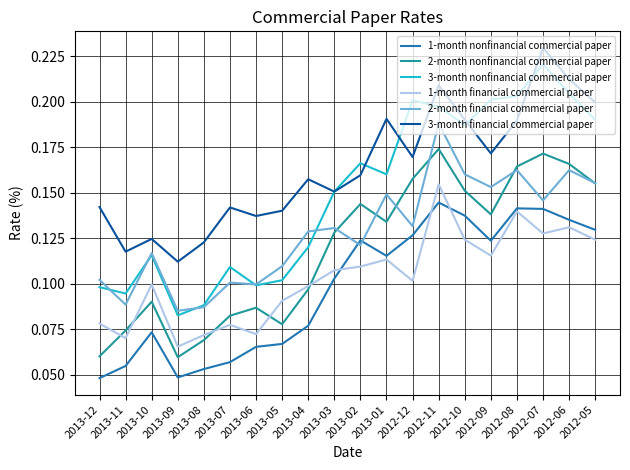

What position from the right is 2013-02?

10